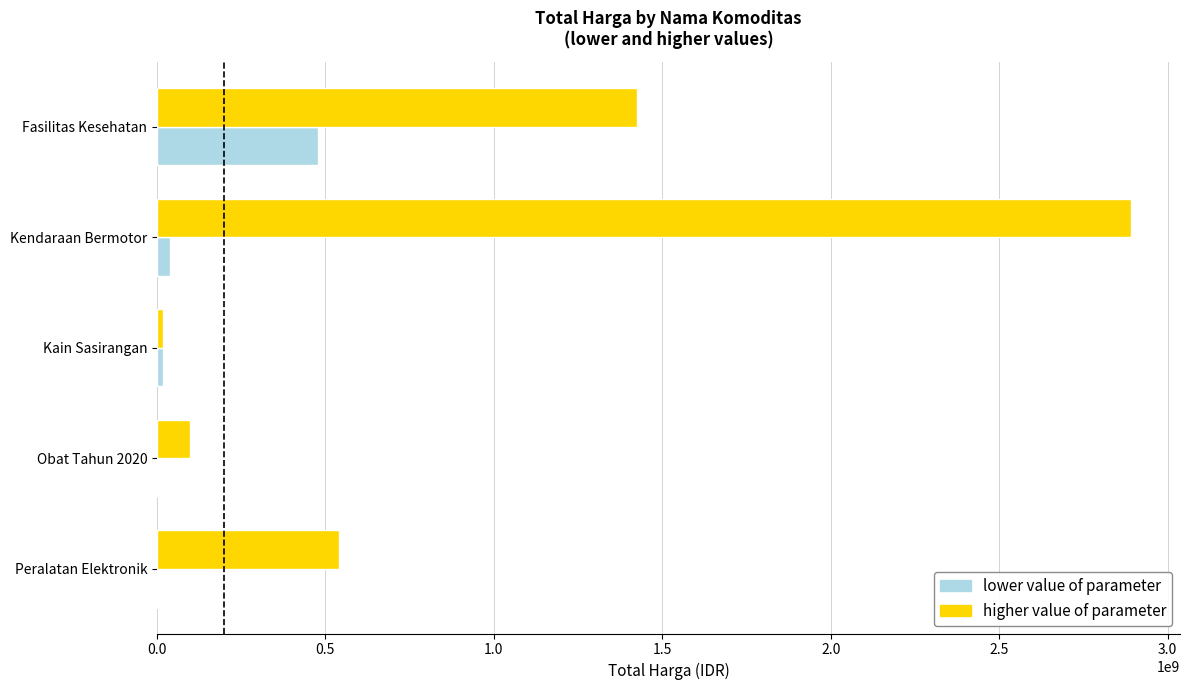

Which label corresponds to the largest value in the chart?

Kendaraan Bermotor